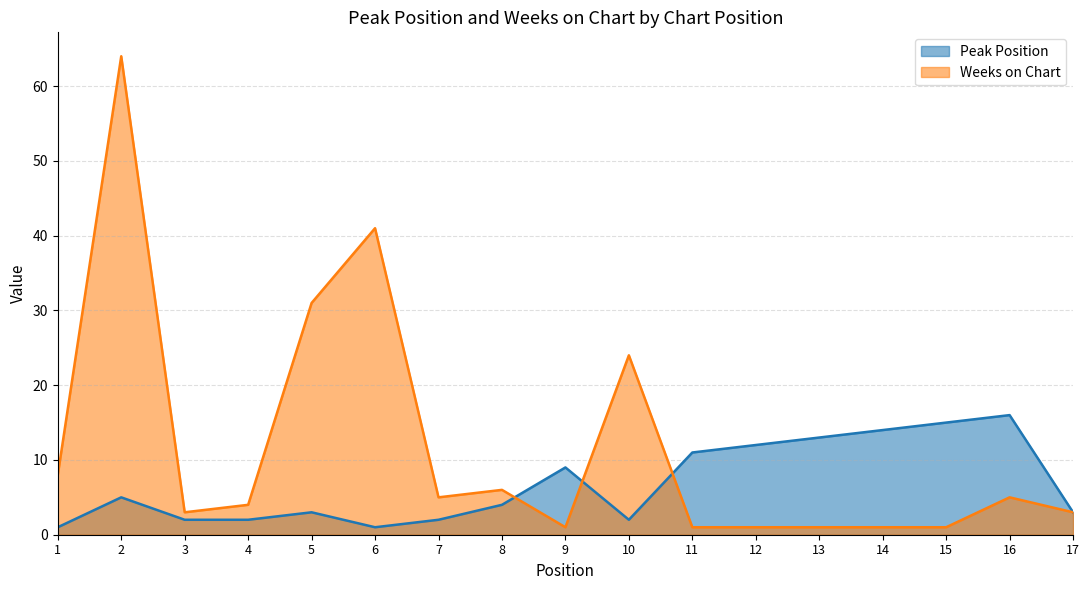

How many interior local valleys does the Peak Position series have?

2